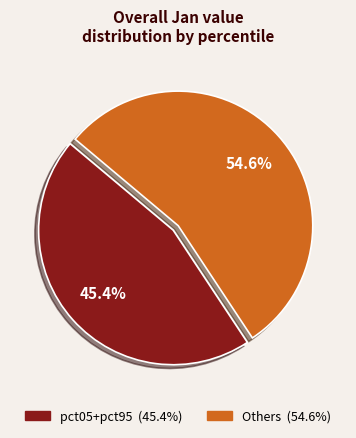

Is there a majority slice in this chart?

Yes